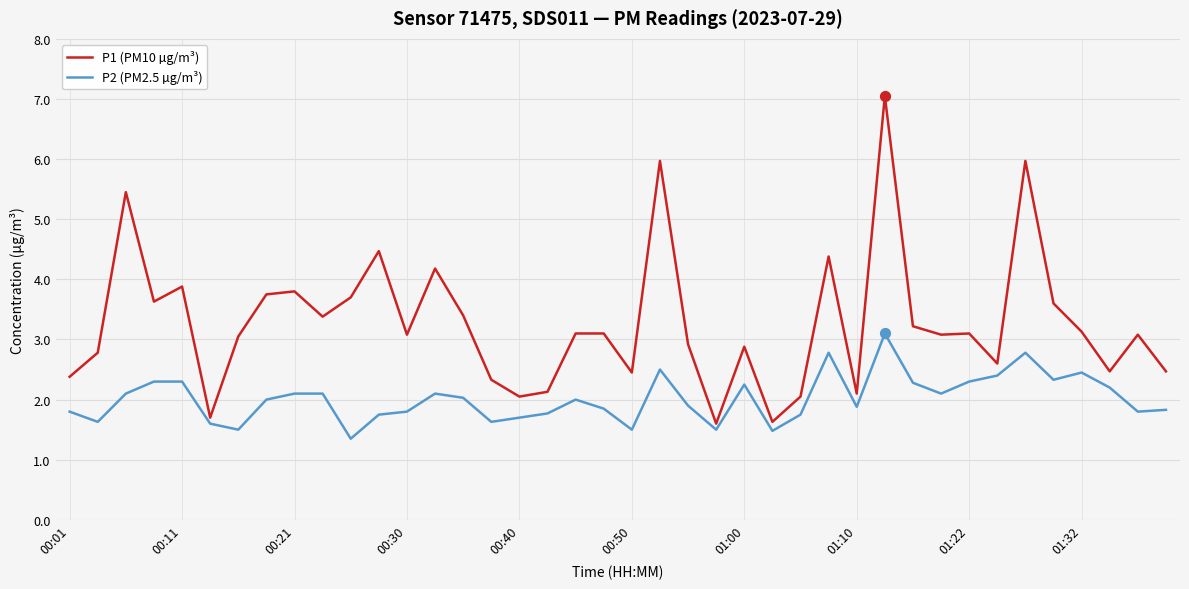

Which series has the largest total across all categories?

P1 (PM10 µg/m³)